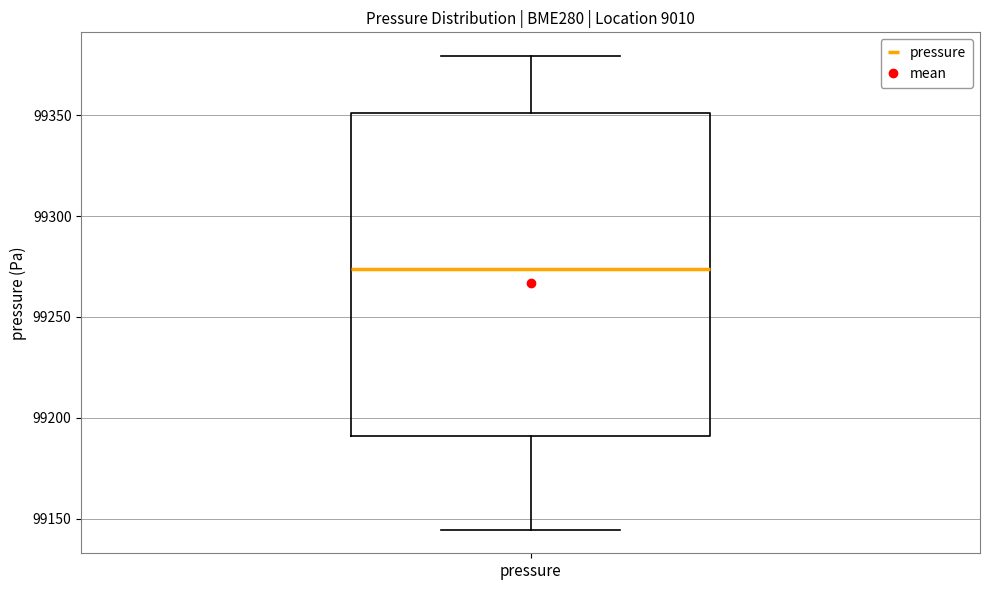

Read this box plot against the y-axis: the position of the median line, the range covered by the box, and the ends of both whiskers. The values are not printed on the chart, so give them approximately, as read against the axis.

median 99275, box 99190 to 99350, whiskers 99145 to 99380